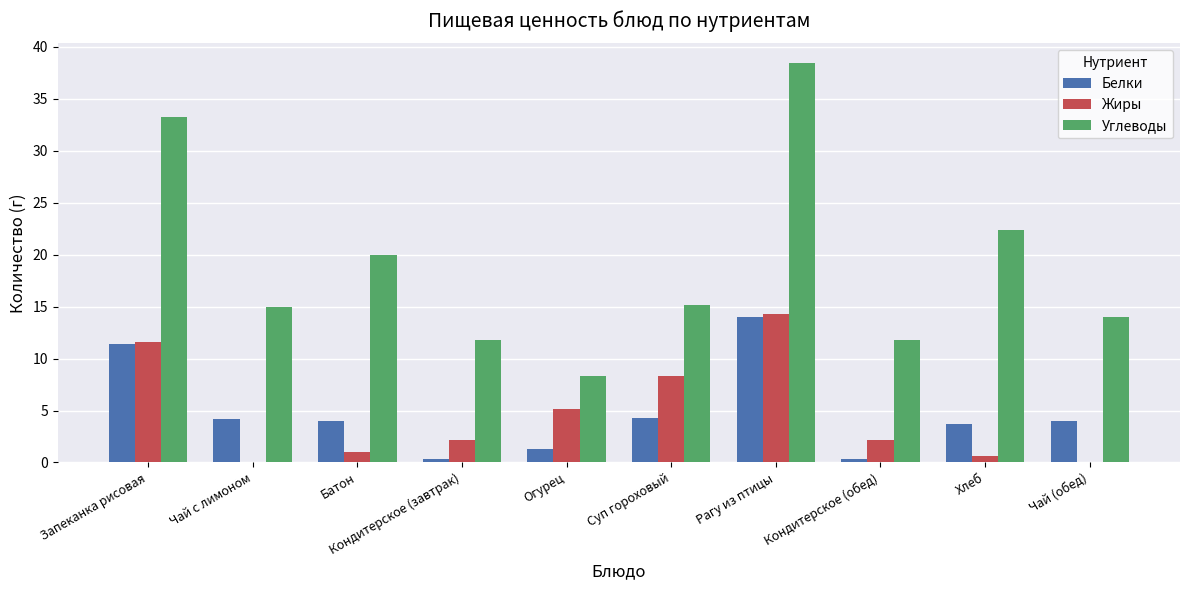

At which label does Жиры first exceed 2?

Запеканка рисовая